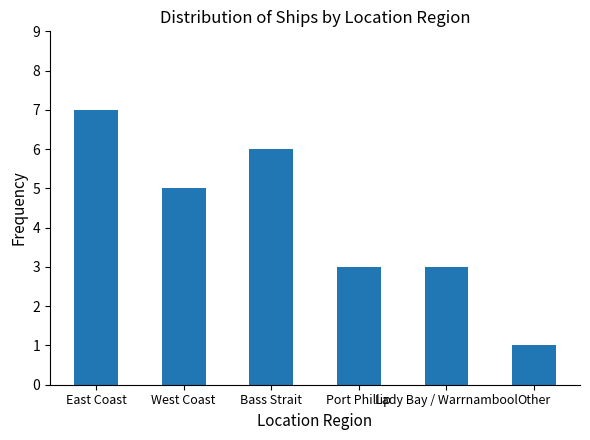

What is the value of the 4th bar from the left?

3